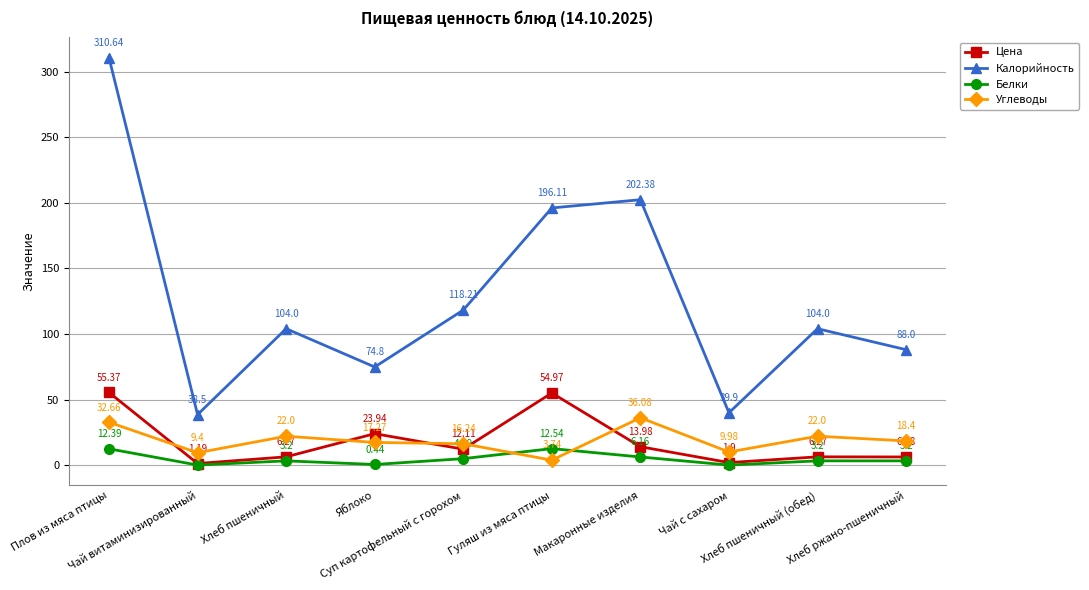

List the series in order of their peak value, highest first.

Калорийность, Цена, Углеводы, Белки